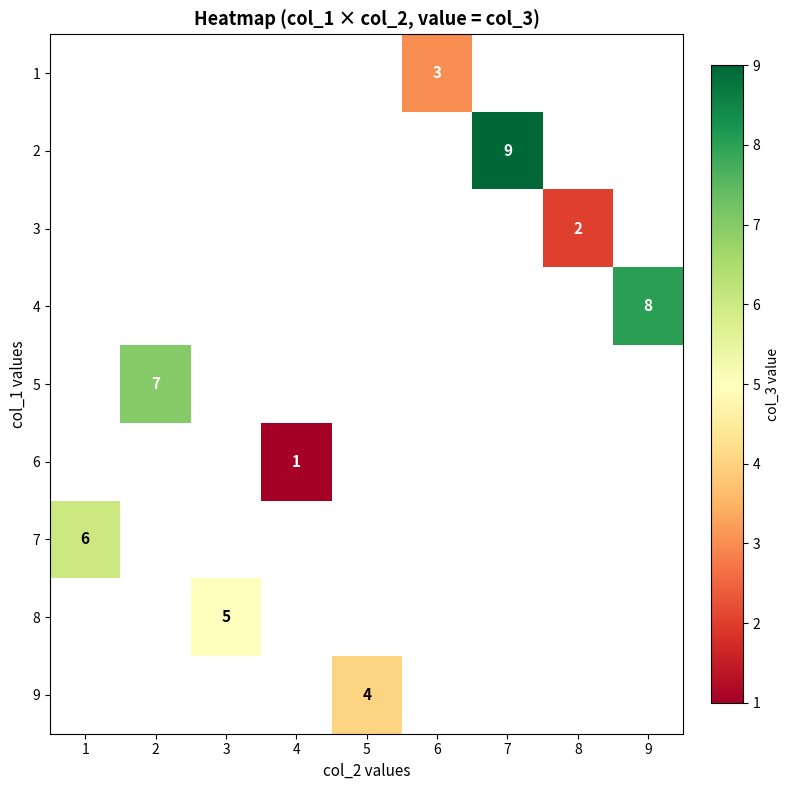

The 1 series shows 3 at 6. True or false?

True